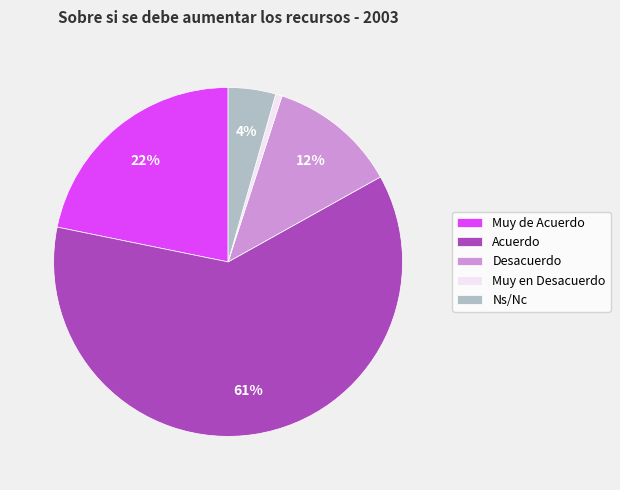

Does Muy en Desacuerdo represent more than half of the total?

No